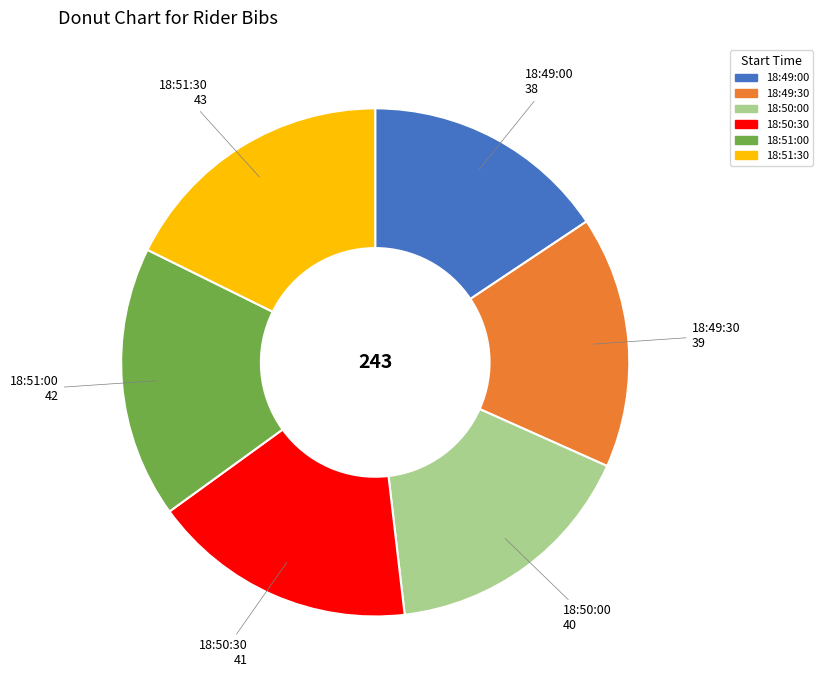

Is the sum of 18:51:00 and 18:49:30 greater than half?

No